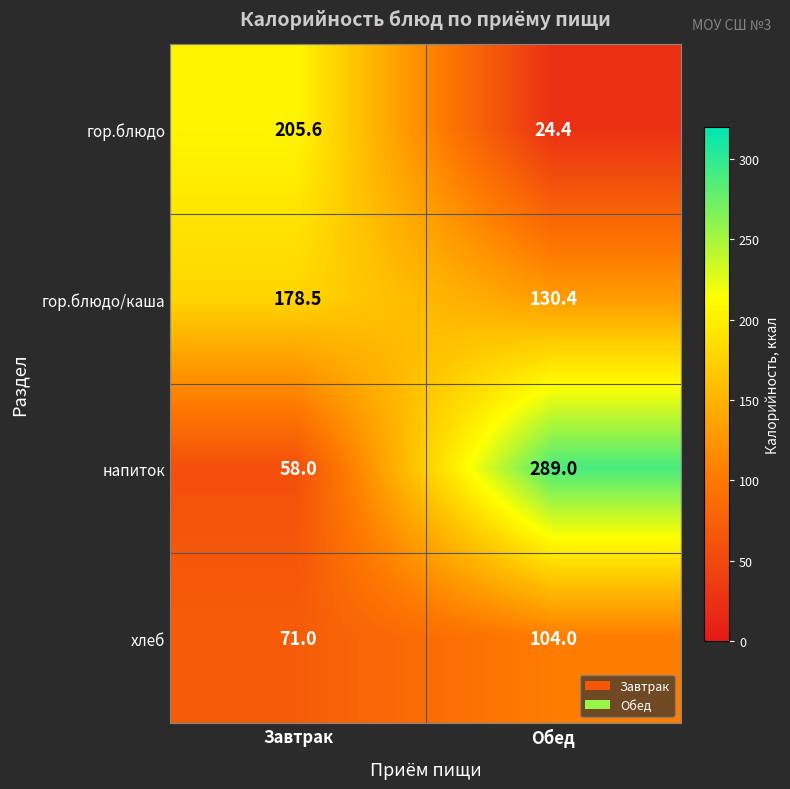

Rank the categories by гор.блюдо/каша value from lowest to highest.

Обед, Завтрак